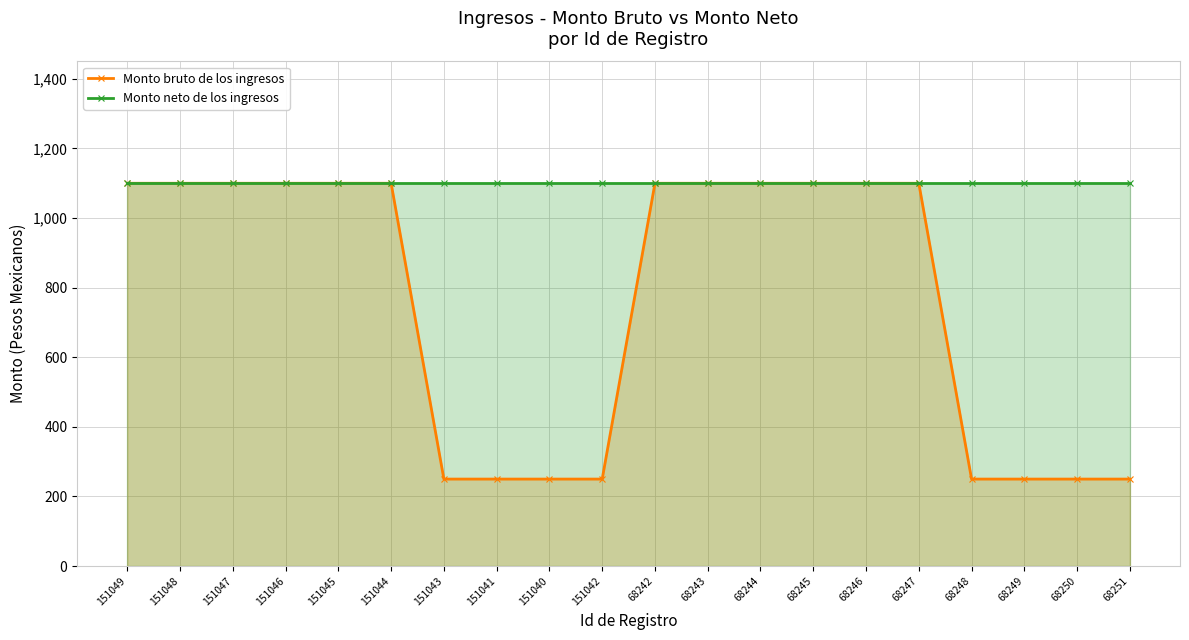

Which series changed the most between 151048 and 68249?

Monto bruto de los ingresos